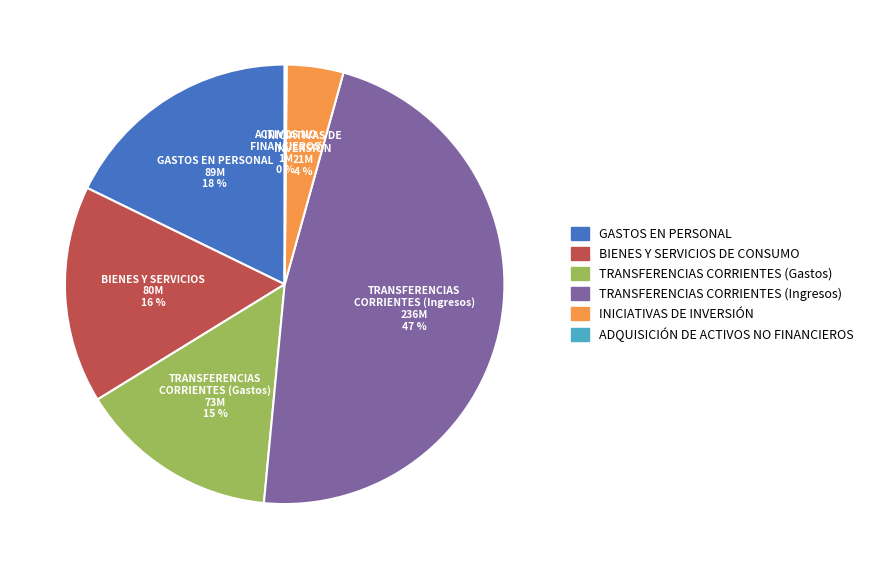

True or false: TRANSFERENCIAS CORRIENTES (Ingresos) accounts for 37% of the total.

False